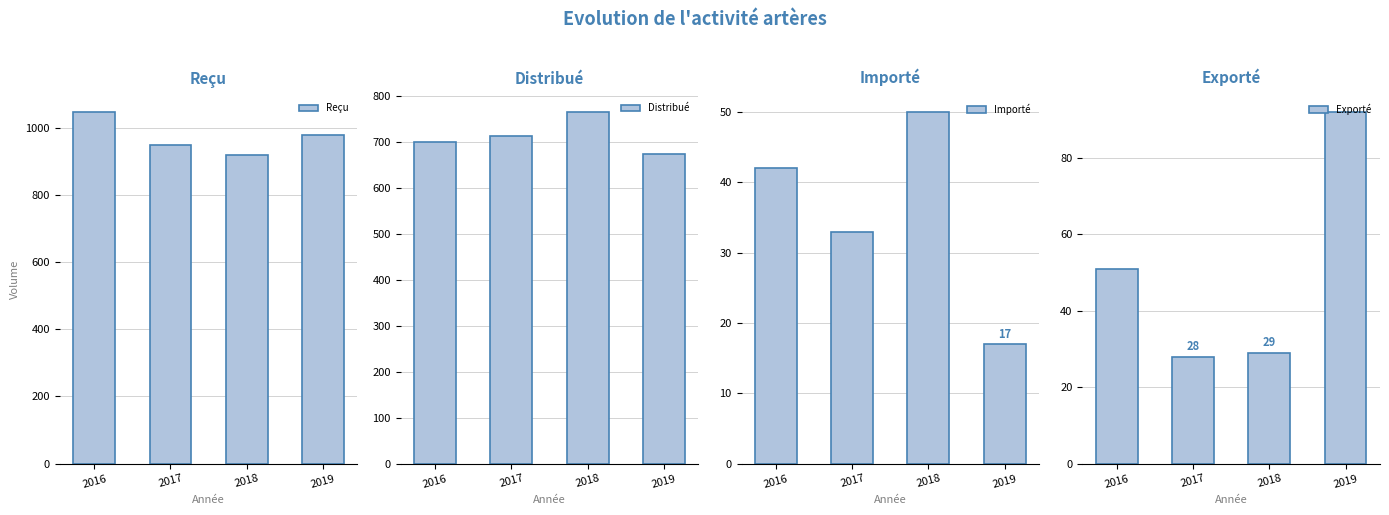

What is the difference between the Reçu values at 2018 and 2019?

60